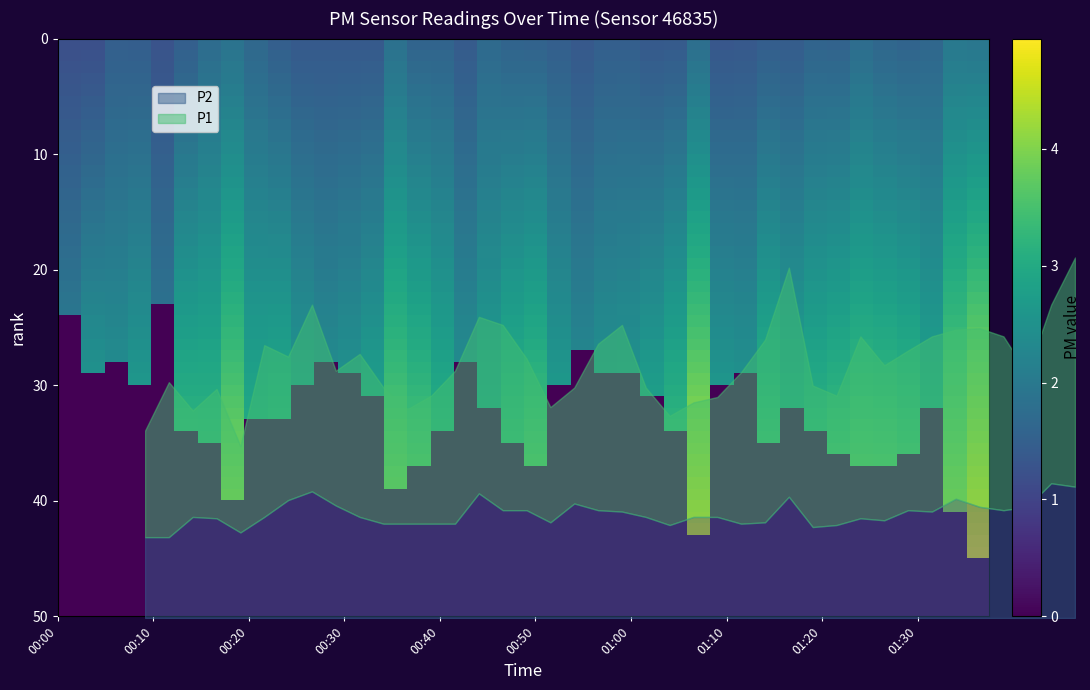

Does the chart display data point markers on the line(s)?

No